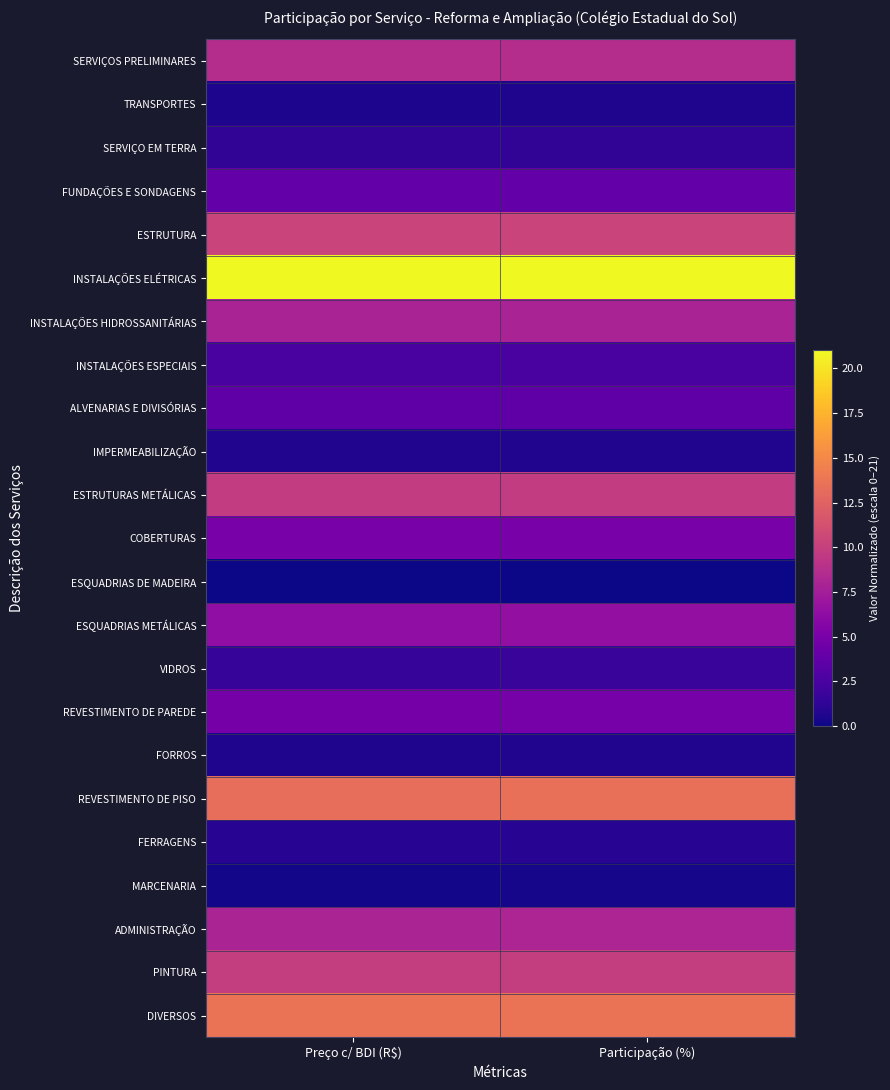

List the series in order of their peak value, highest first.

INSTALAÇÕES ELÉTRICAS, DIVERSOS, REVESTIMENTO DE PISO, ESTRUTURA, PINTURA, ESTRUTURAS METÁLICAS, SERVIÇOS PRELIMINARES, ADMINISTRAÇÃO, INSTALAÇÕES HIDROSSANITÁRIAS, ESQUADRIAS METÁLICAS, COBERTURAS, REVESTIMENTO DE PAREDE, FUNDAÇÕES E SONDAGENS, ALVENARIAS E DIVISÓRIAS, INSTALAÇÕES ESPECIAIS, VIDROS, SERVIÇO EM TERRA, FERRAGENS, IMPERMEABILIZAÇÃO, FORROS, TRANSPORTES, MARCENARIA, ESQUADRIAS DE MADEIRA